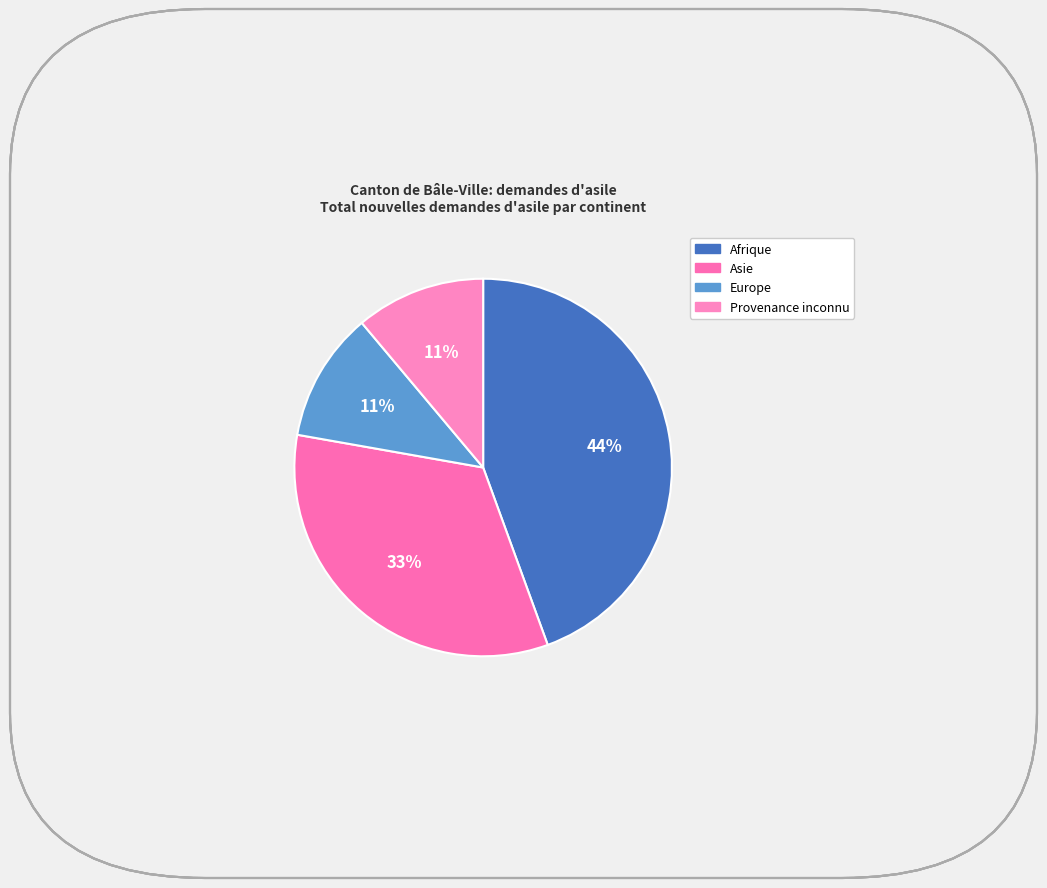

Does Asie represent more than half of the total?

No